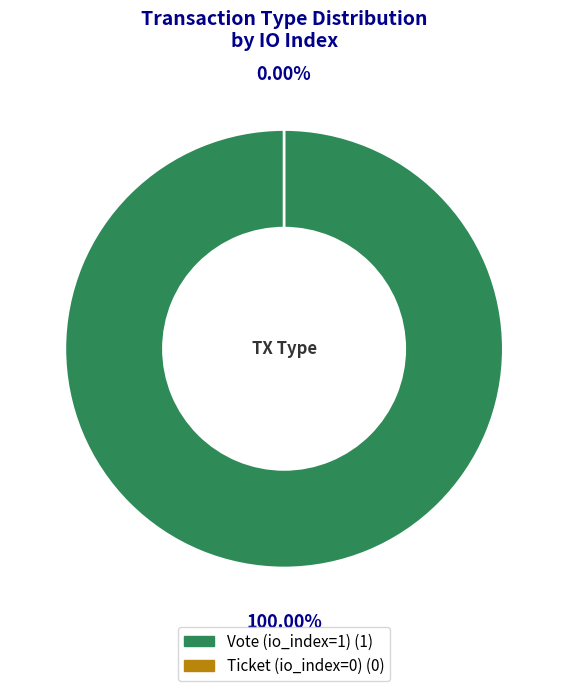

What is the change in value from Vote (io_index=1) to Ticket (io_index=0)?

-1